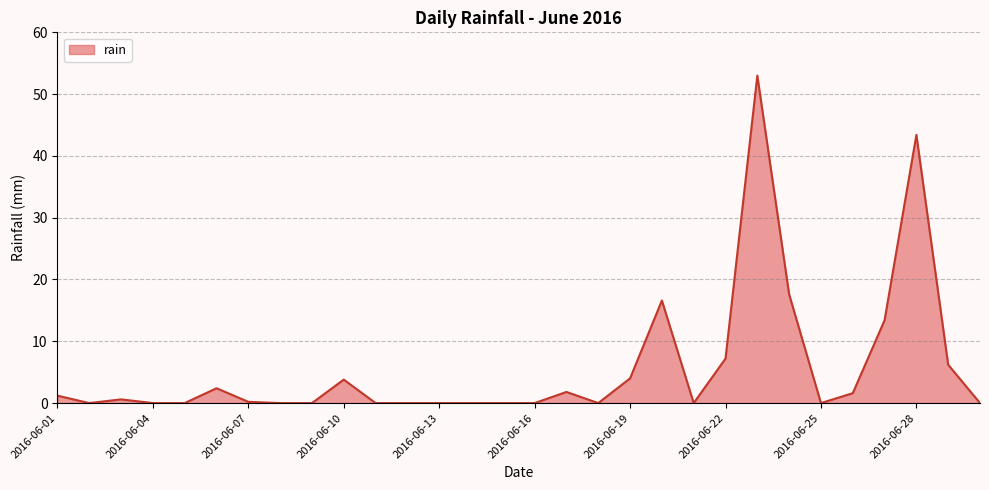

What is the difference between the maximum and minimum values?

53.0